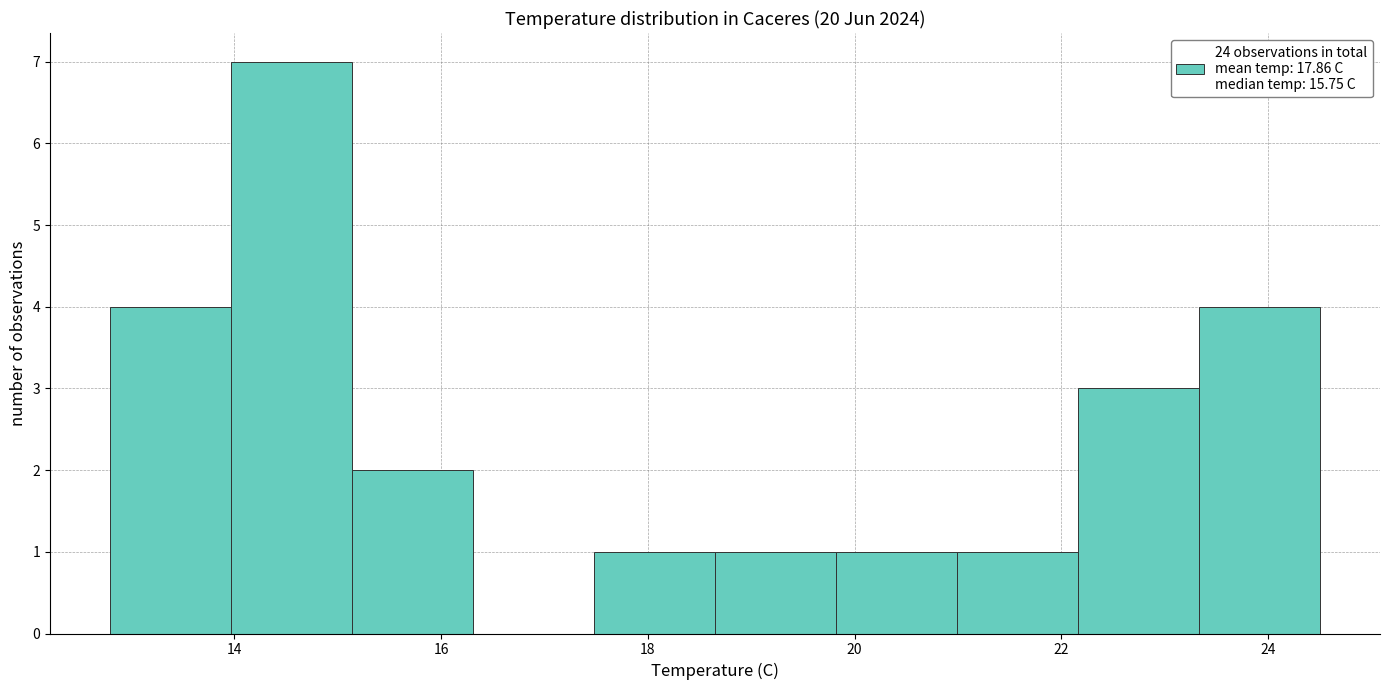

How tall is the bar that spans 17.4 to 18.6 on the x-axis? Neither the bar edges nor the heights are printed on the chart, so give them approximately, as read against the axes.

1